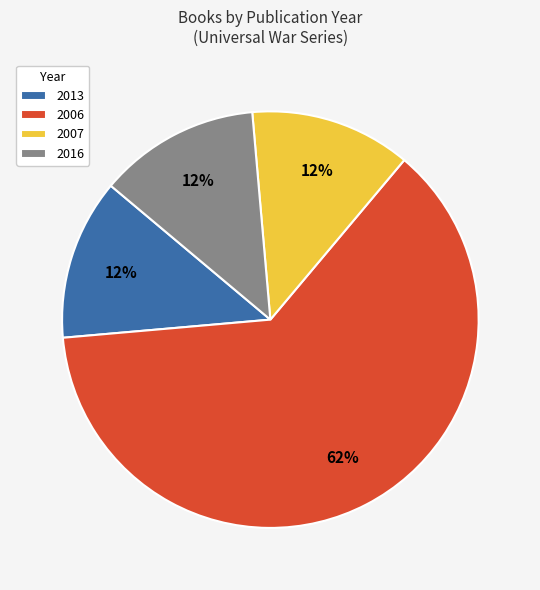

To the nearest percent, what is the average slice percentage?

25%